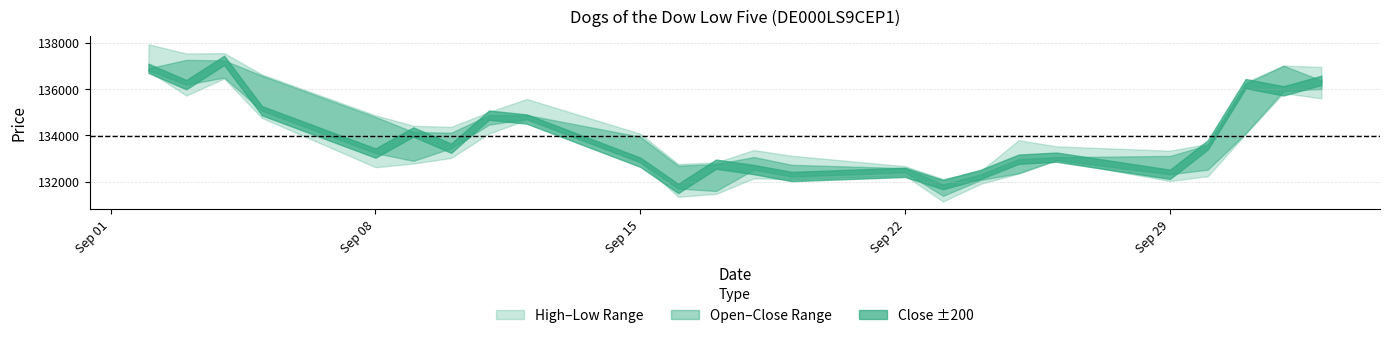

At which category does the chart reach its minimum across all series?

23.09.2025